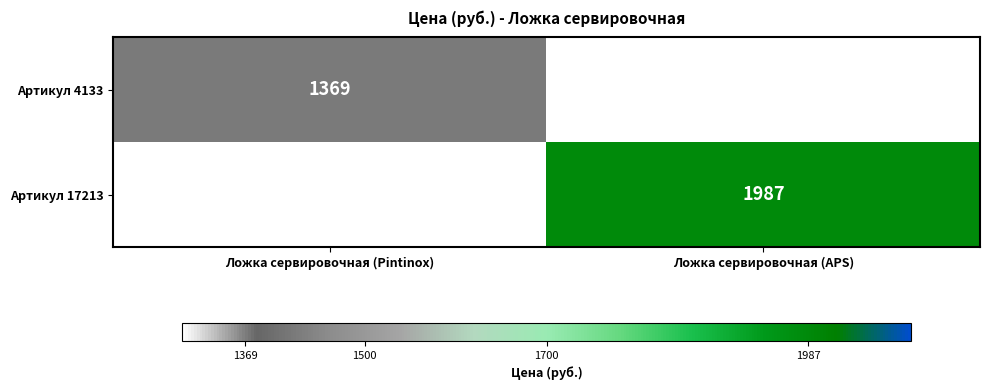

True or false: Артикул 4133 has a value of 2299 at Ложка сервировочная (Pintinox).

False